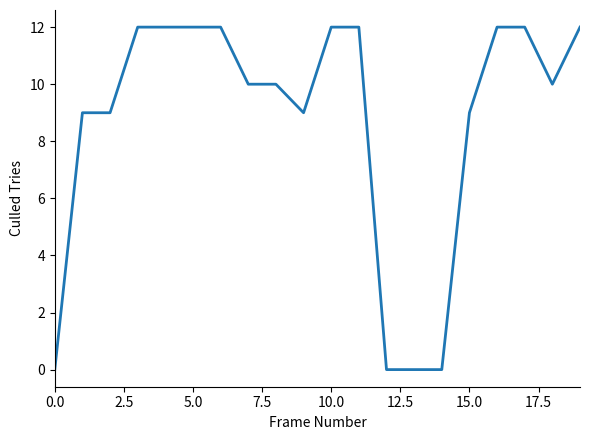

What is the maximum value shown in the chart?

12